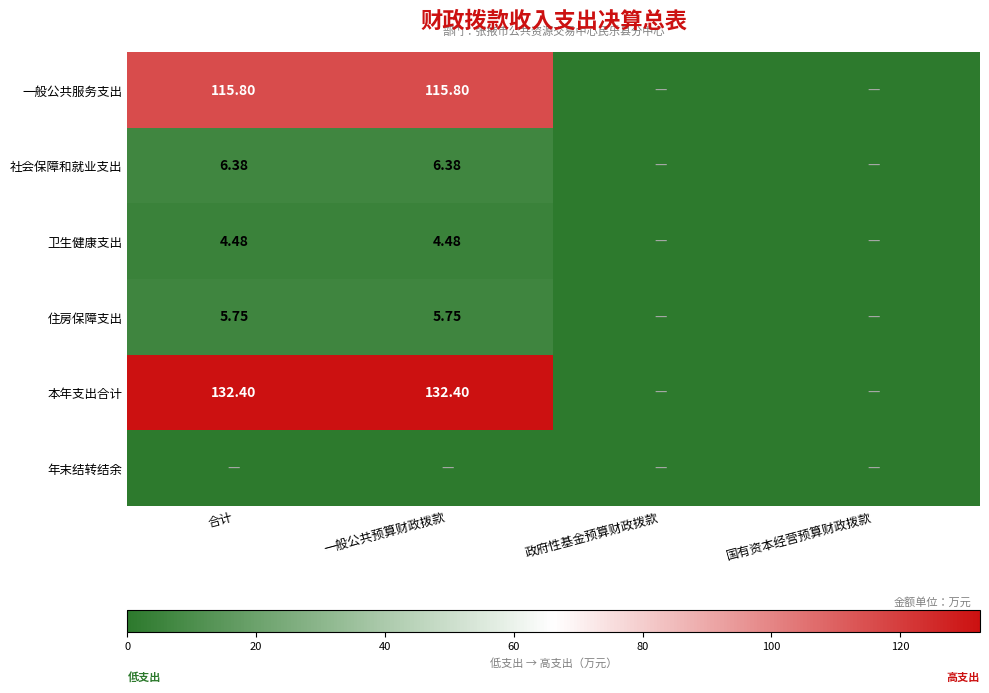

At how many categories does at least one series exceed 111?

2